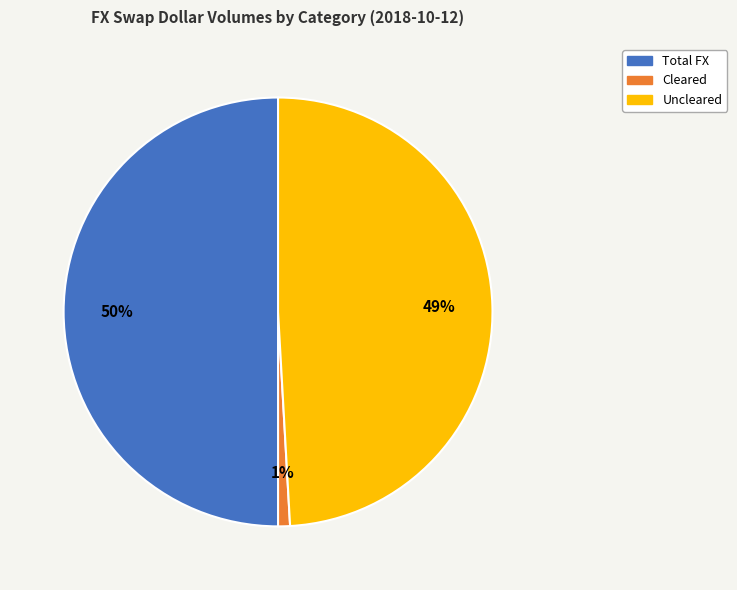

To the nearest percent, what portion does Cleared represent?

1%